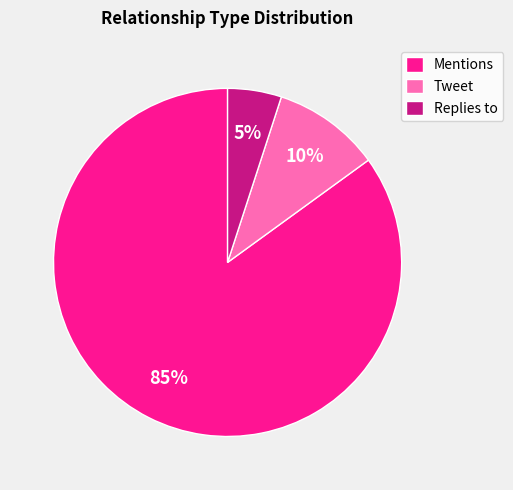

Is the sum of Replies to and Mentions greater than half?

Yes